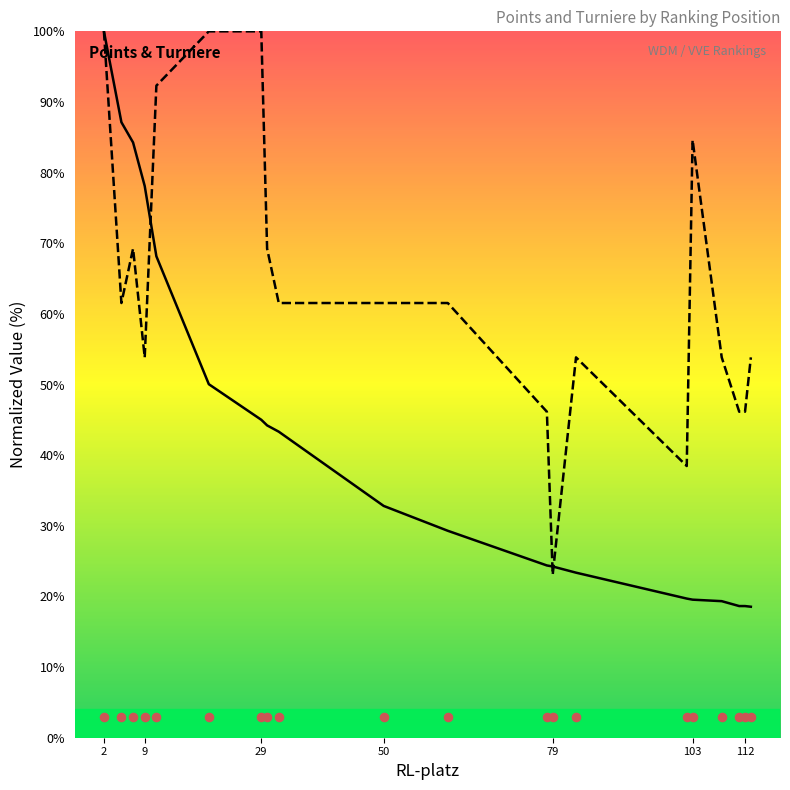

Which series reaches the maximum Y coordinate?

Points